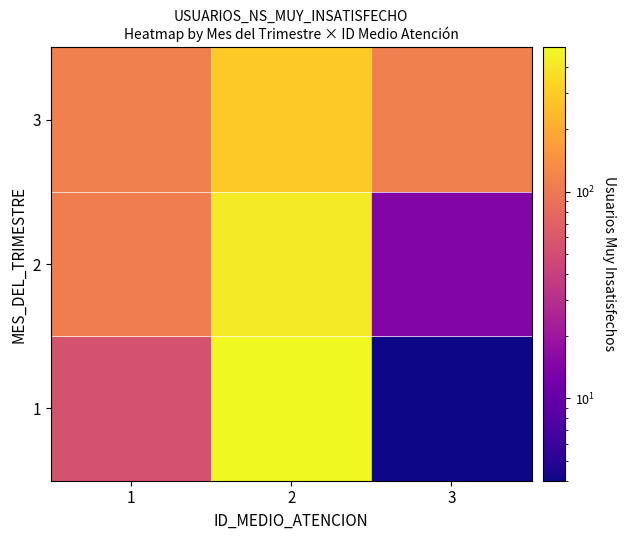

How many series are shown in this chart?

3